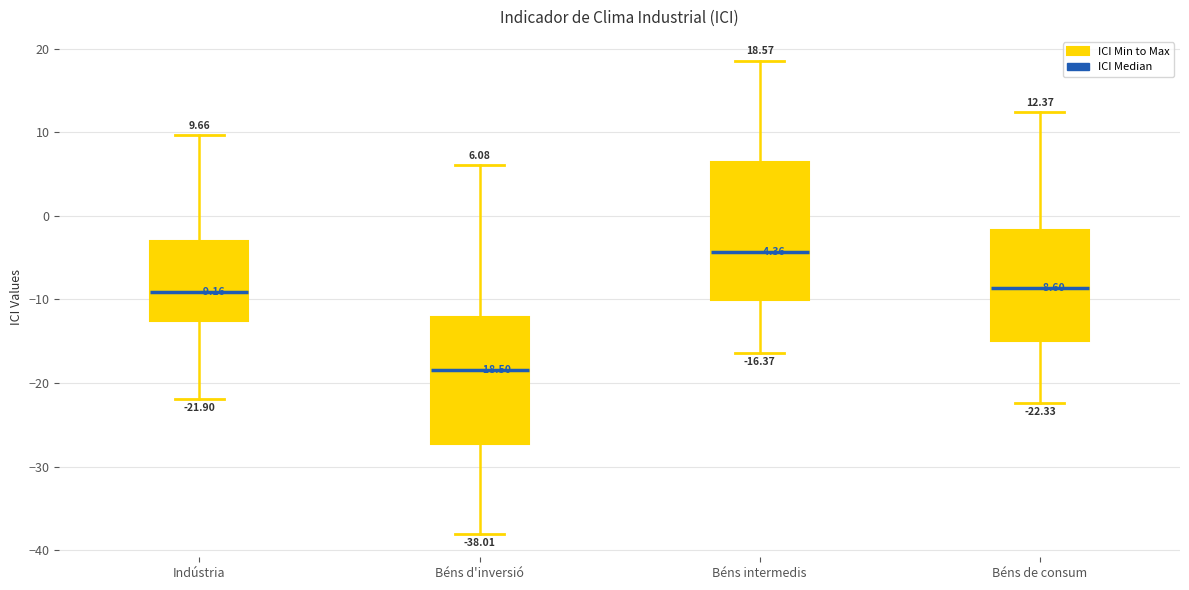

Which box's median line is the highest?

Béns intermedis